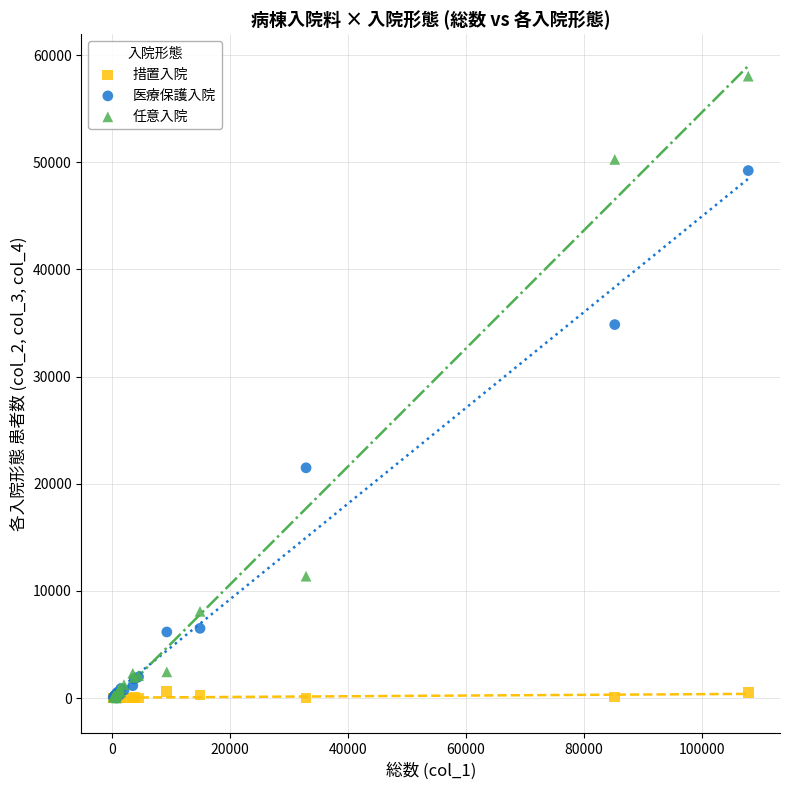

Across all series, what Y value is closest to 29015?

34848